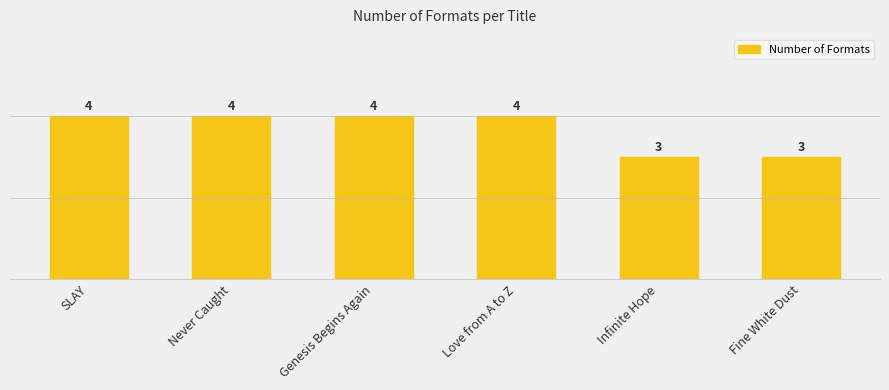

What is the ratio of the value at Love from A to Z to the value at Fine White Dust?

1.3